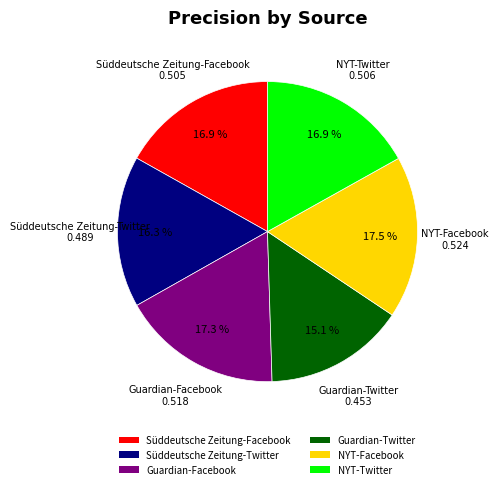

Which category has the smallest portion of the pie?

Guardian-Twitter